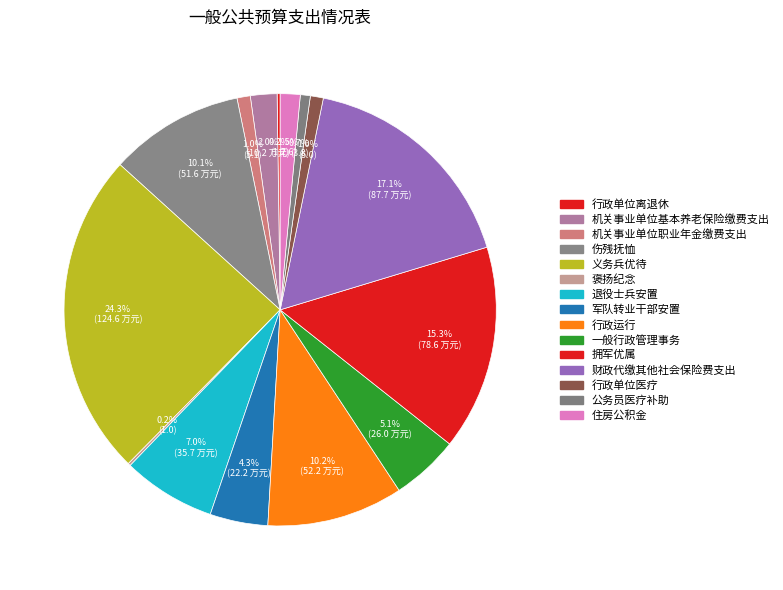

Count the number of slices in the pie.

15